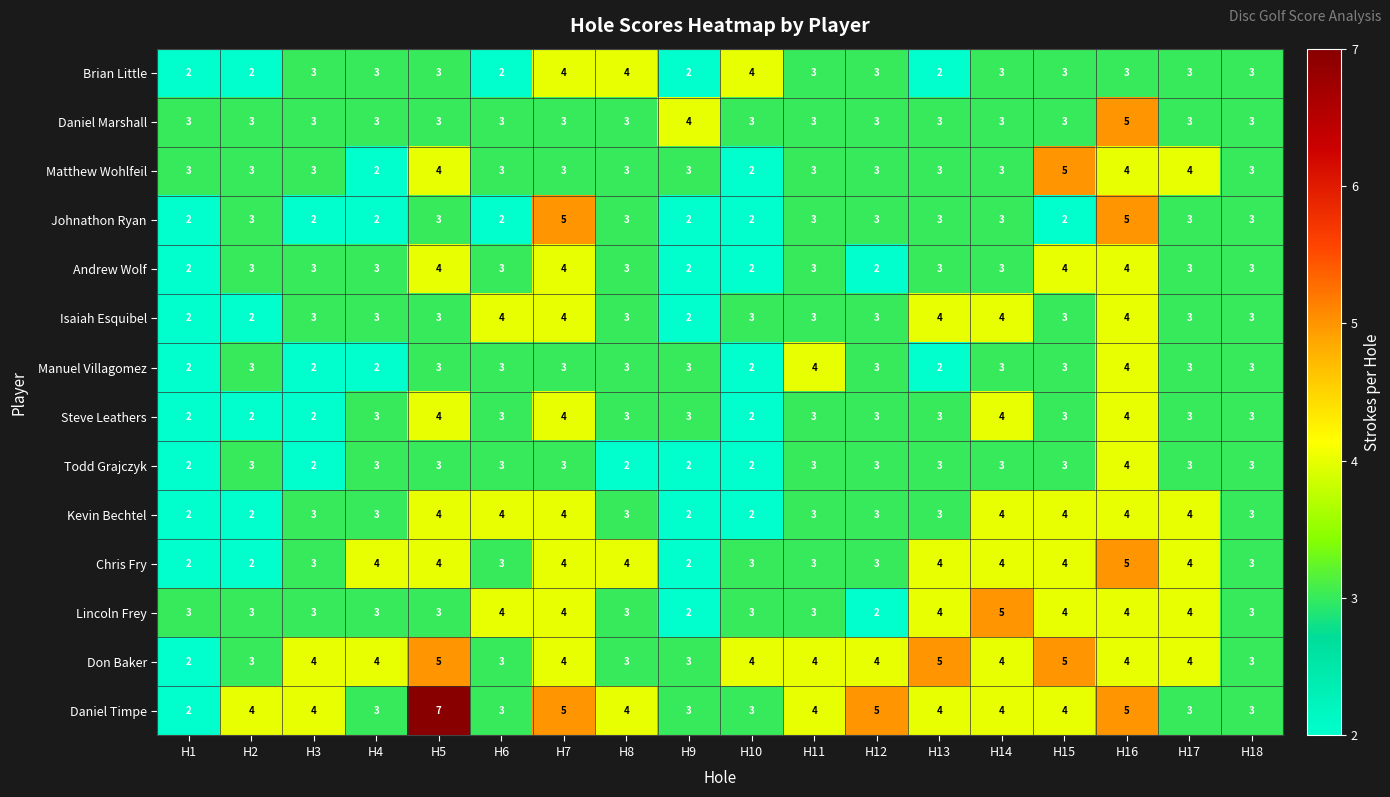

What is the difference between the maximum and minimum values in the Johnathon Ryan series?

3